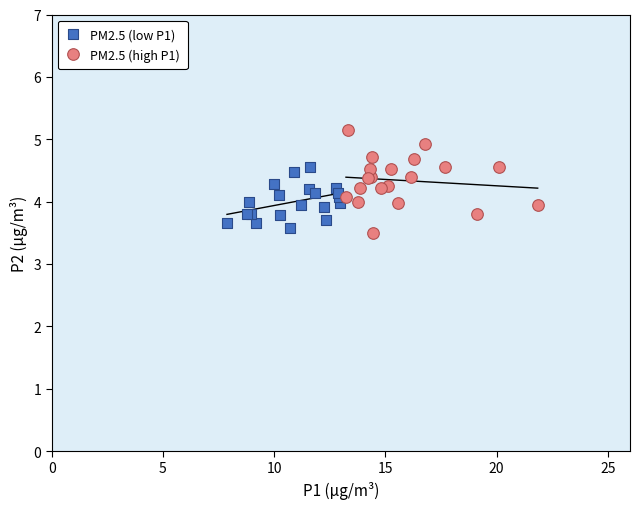

Which series contains the highest Y value?

PM2.5 (high P1)